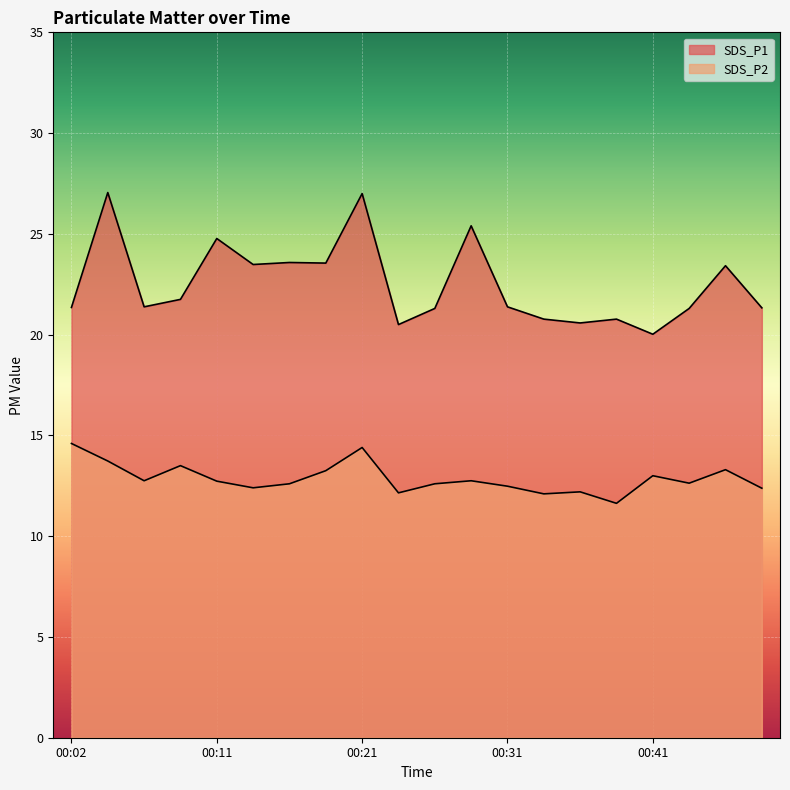

At which category is the sum across all series the highest?

00:21